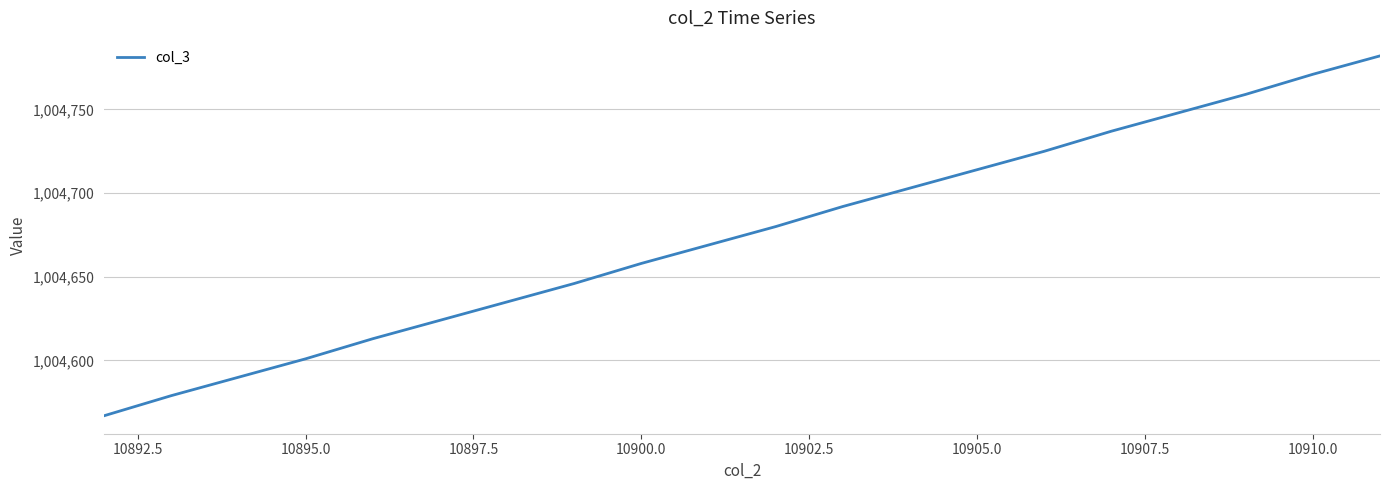

What is the difference between the maximum and minimum values?

215